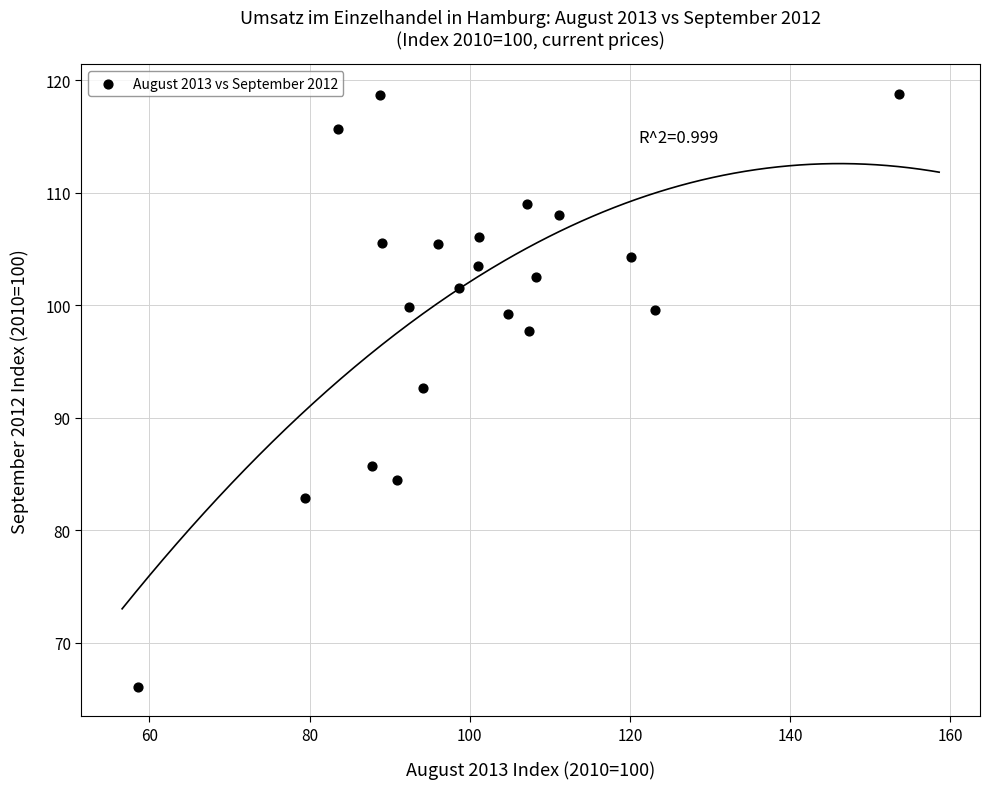

What Y value in the scatter plot is closest to 92?

92.6